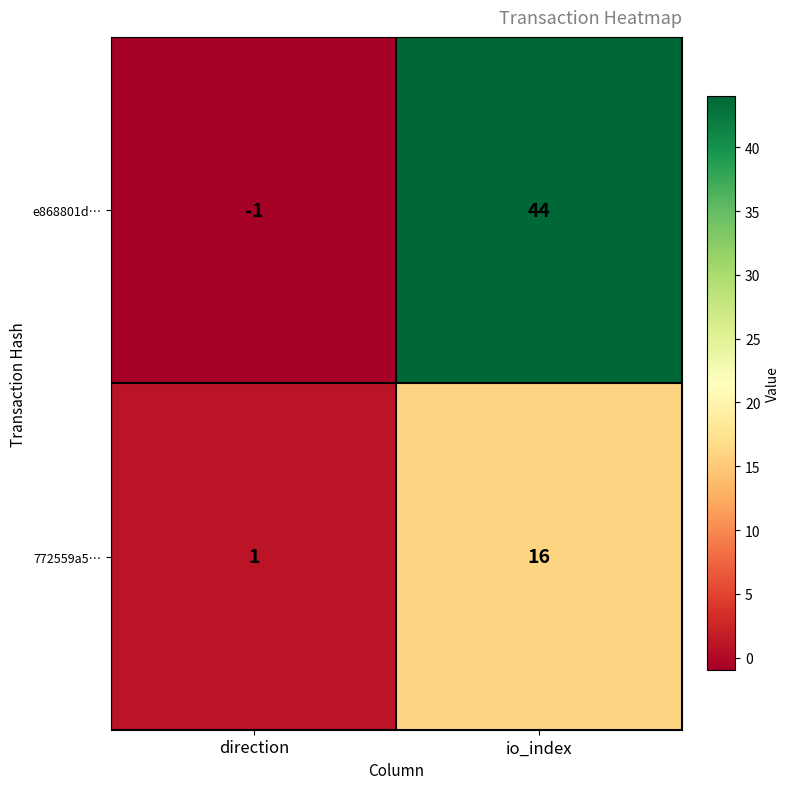

Is it true that e868801d… equals 12 at io_index?

False